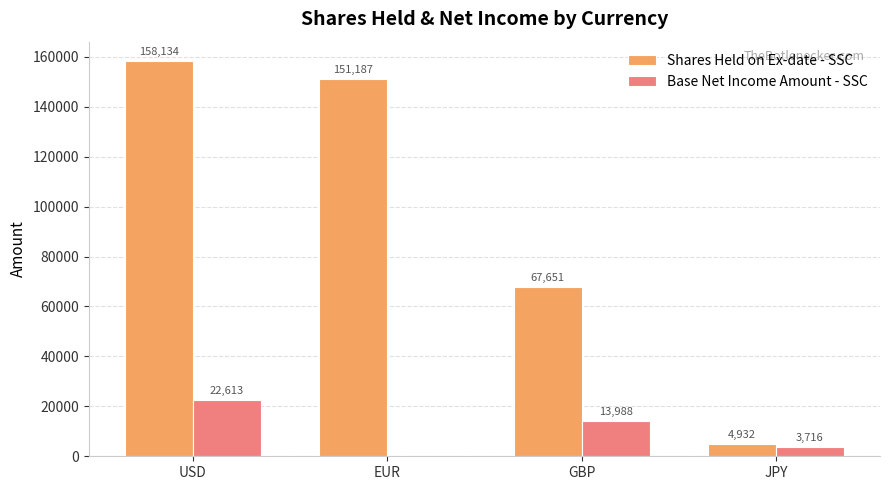

Between GBP and JPY, which series saw the biggest shift?

Shares Held on Ex-date - SSC